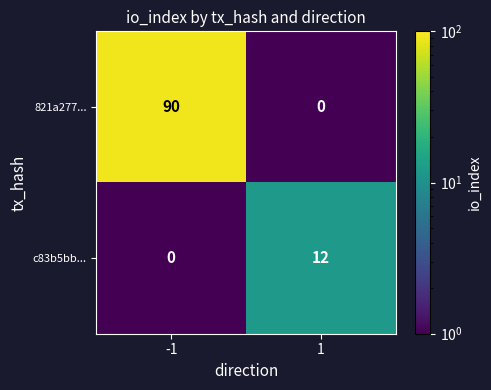

What is the difference between the maximum and minimum values in the 821a277... series?

90